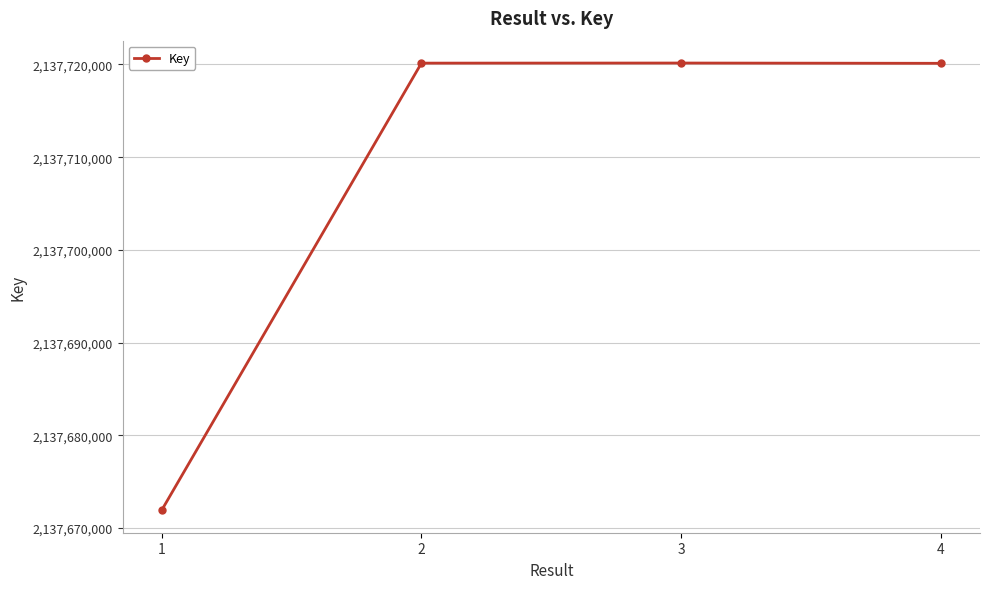

Does the chart display data point markers on the line(s)?

Yes